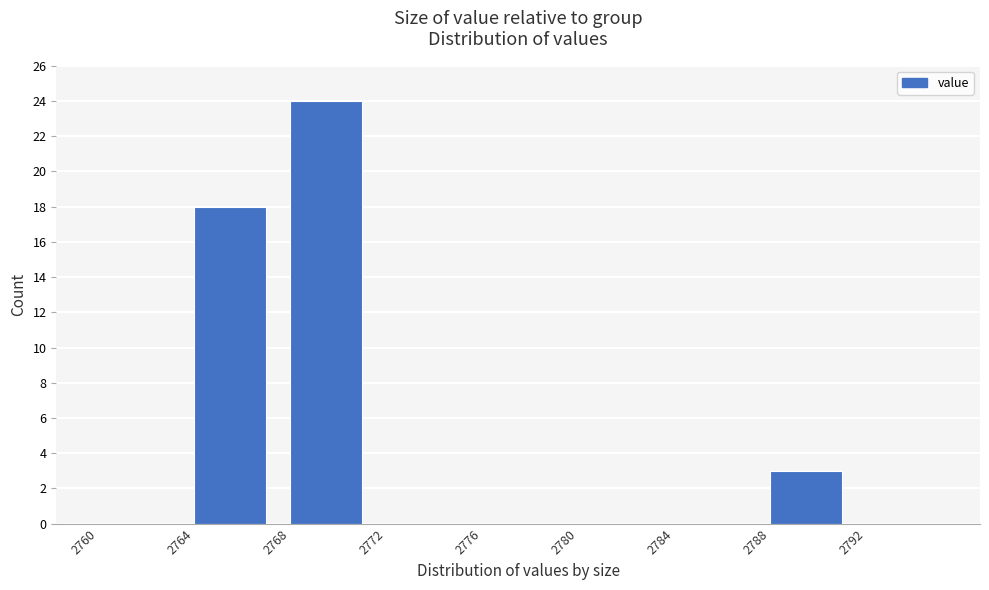

What is the height of the bar covering 2788 to 2792 on the x-axis? The values are not printed on the chart, so give them approximately, as read against the axis.

3